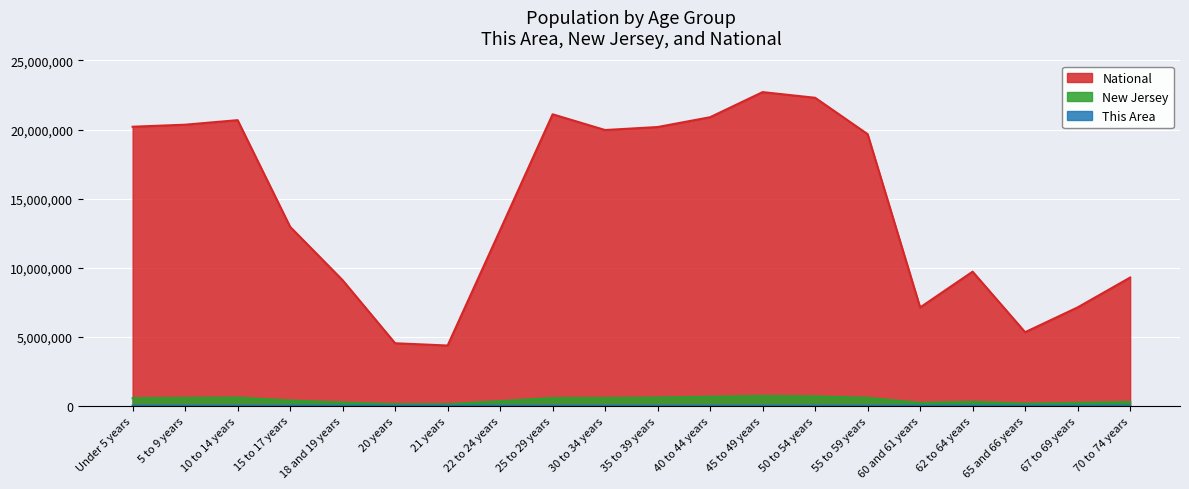

What is the value of the New Jersey point at the 11th from the left?

588379